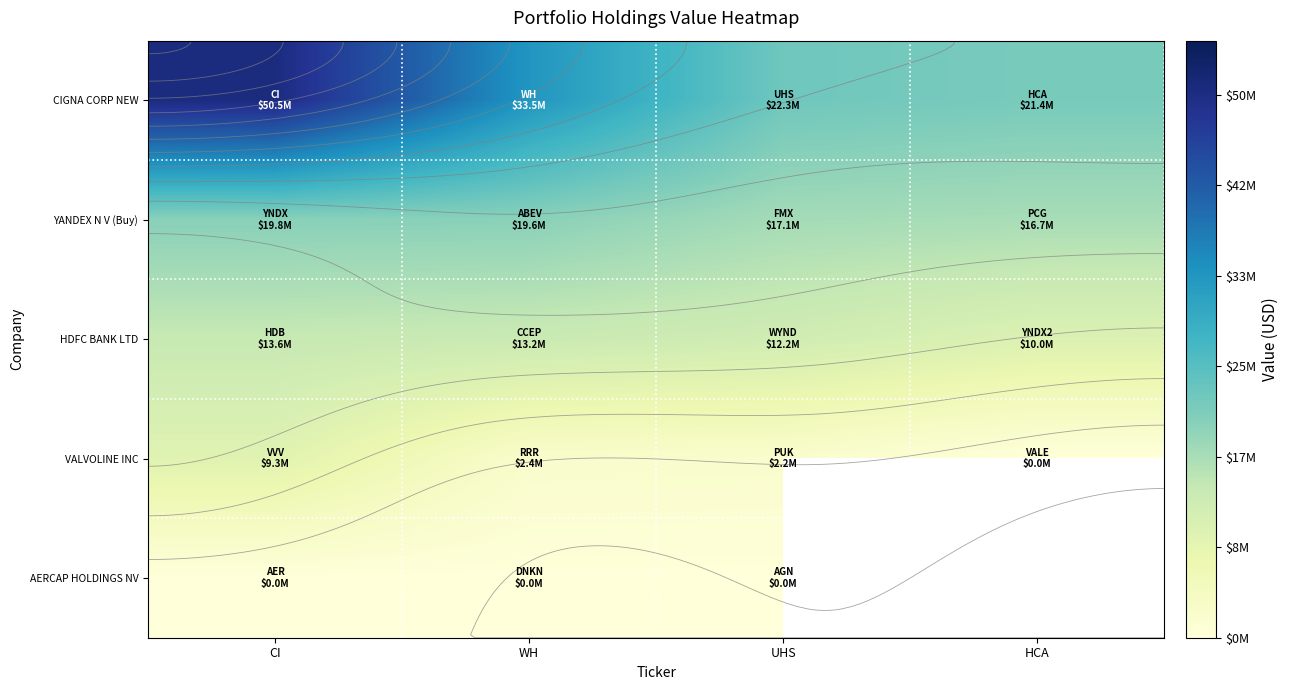

What is the spread (max minus min) of values at CI?

50478000.0